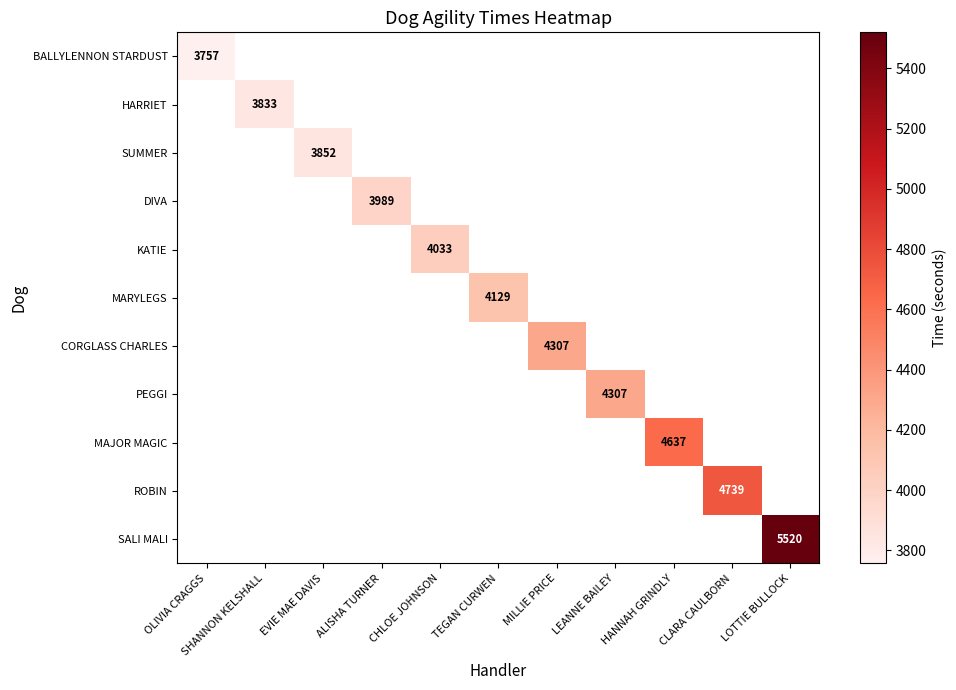

Is the value of HARRIET at MILLIE PRICE greater than the value of SUMMER at LEANNE BAILEY?

No